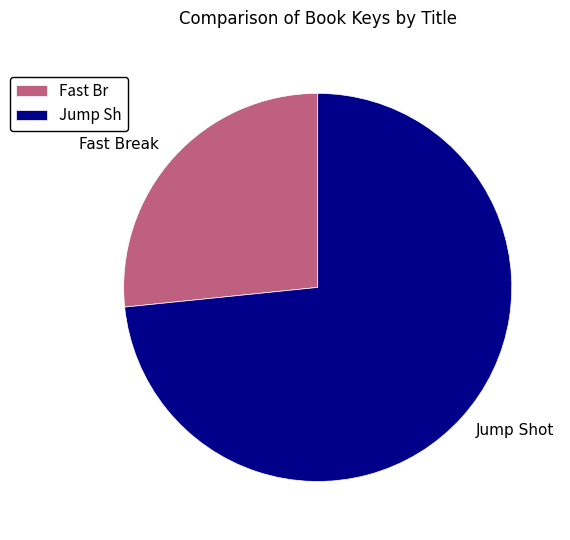

How many slices are in this pie chart?

2